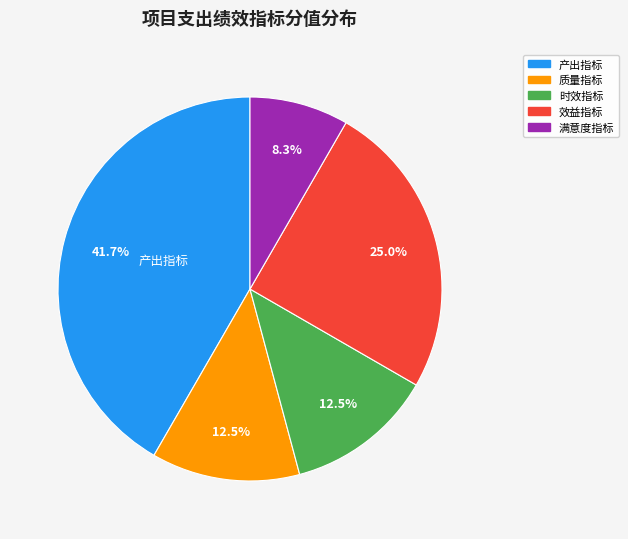

What portion of the pie excludes 时效指标?

87.5%